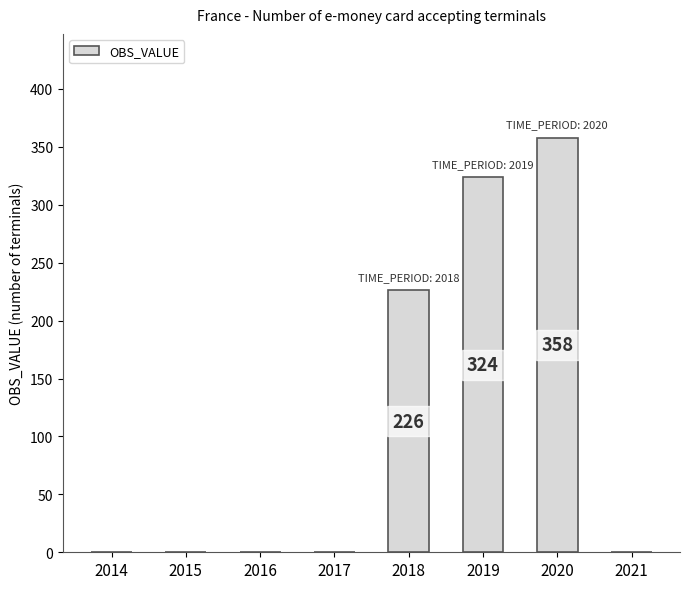

What is the maximum value shown in the chart?

358